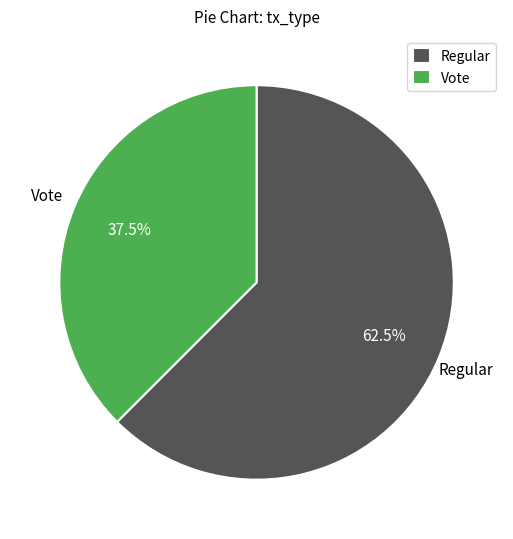

To the nearest percent, what is the difference between the Regular and Vote slice percentages?

25%